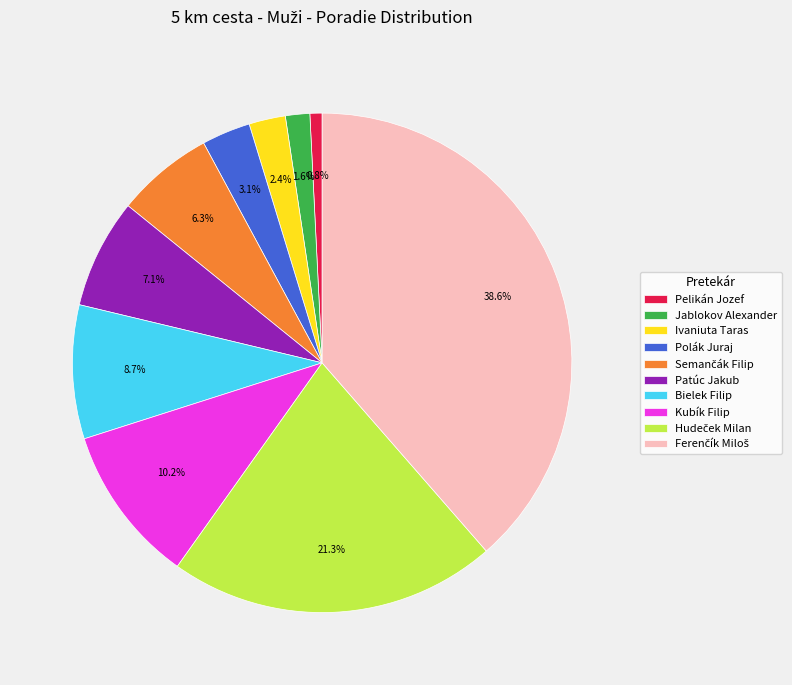

Approximately how many times larger is the value at Kubík Filip compared to Pelikán Jozef?

13.0